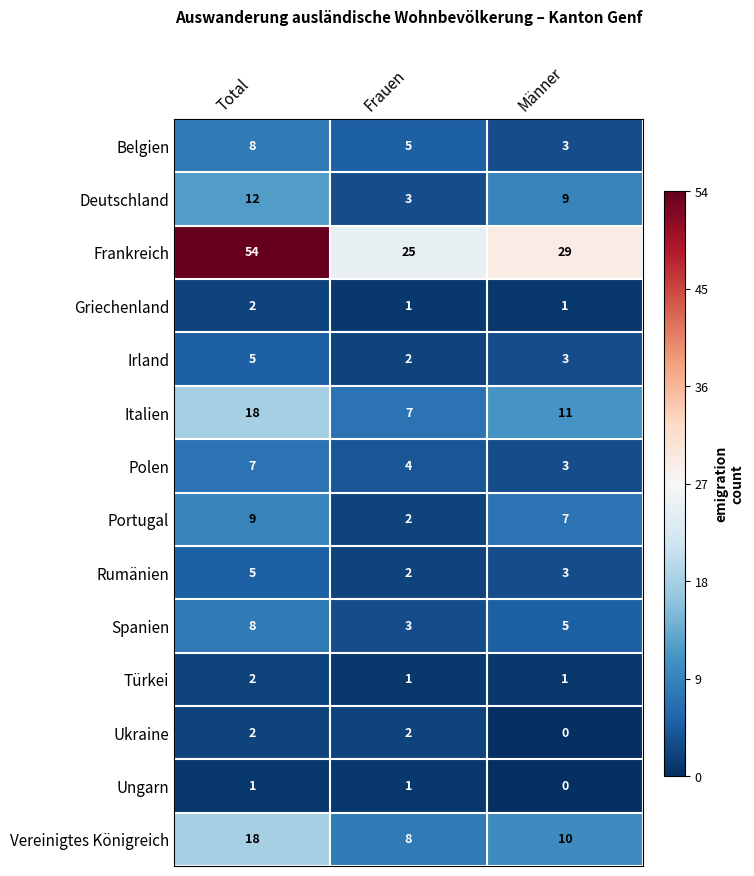

Which series has the largest total across all categories?

Frankreich